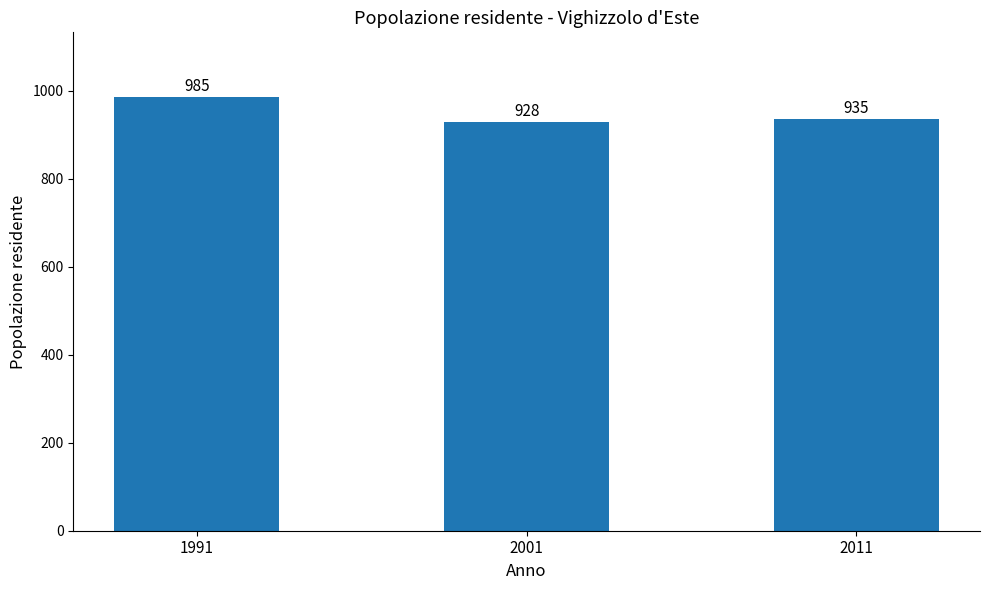

What is the greatest value displayed?

985